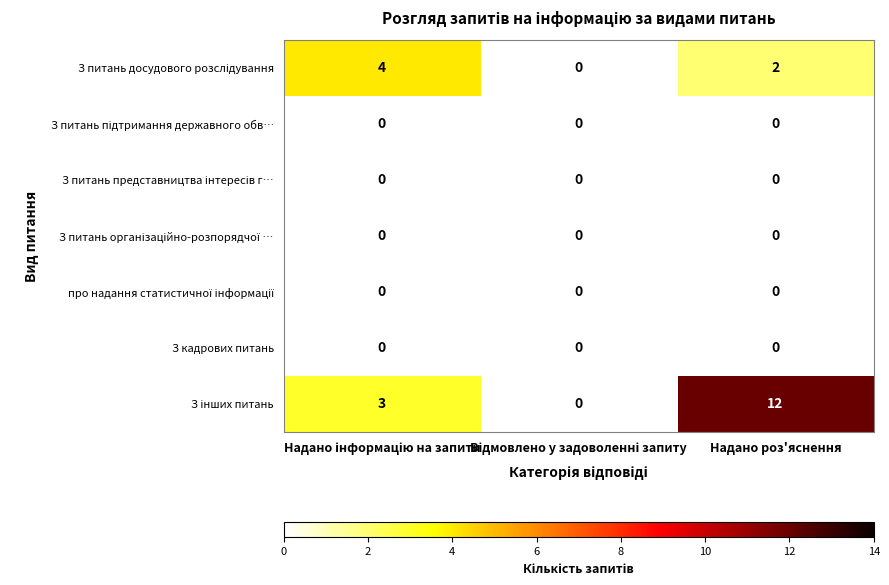

Which series has the widest spread of values?

З інших питань